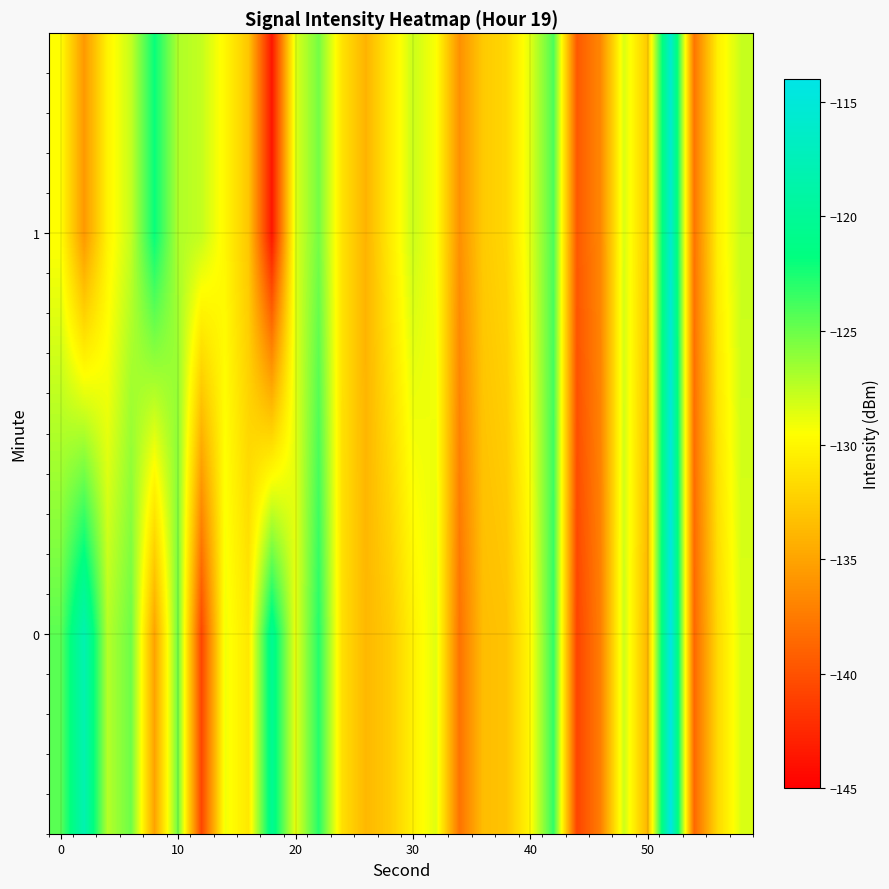

Reading right to left, list all the values displayed in this chart.

0: -128.4	-131.8	-138.7	-114.2	-134.0	-127.9	-137.3	-140.8	-123.3	-129.9	-133.1	-133.5	-138.0	-128.6	-130.3	-132.7	-133.8	-131.4	-122.9	-128.8	-120.4	-130.9	-129.1	-140.7	-125.1	-135.1	-125.1	-127.3	-118.1	-124.5
1: -127.8	-130.4	-137.9	-115.8	-132.7	-128.3	-136.8	-139.5	-124.1	-128.6	-131.9	-132.7	-136.2	-129.4	-127.9	-130.8	-134.1	-131.2	-125.3	-128.5	-143.6	-132.9	-130.0	-127.7	-127.1	-122.0	-127.7	-130.2	-135.7	-129.6